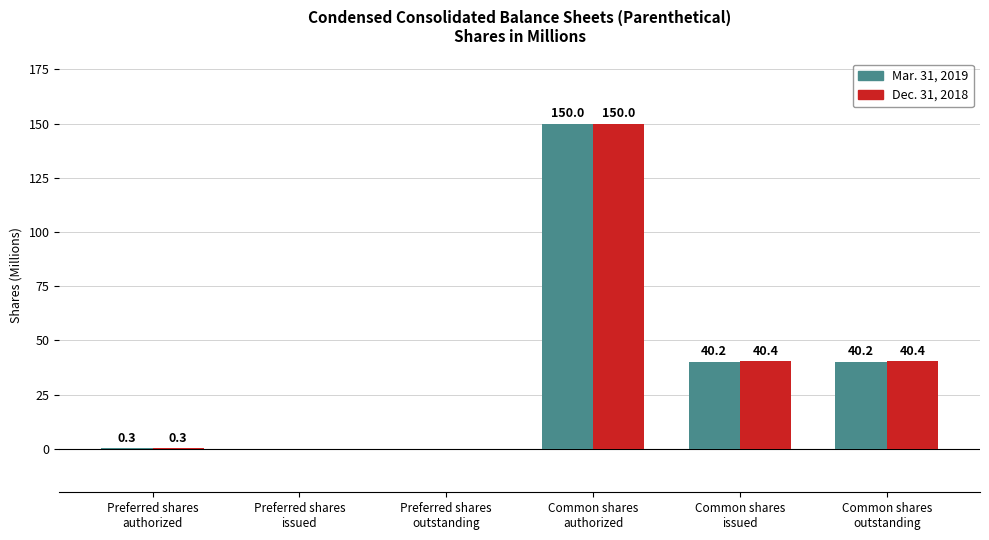

How many groups of bars are there?

6